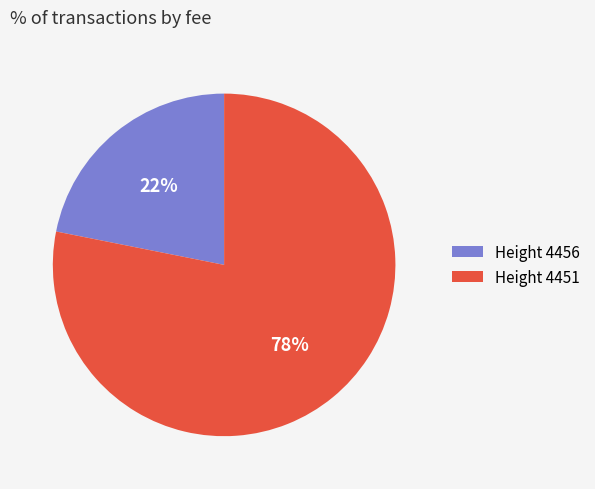

Count the number of slices in the pie.

2